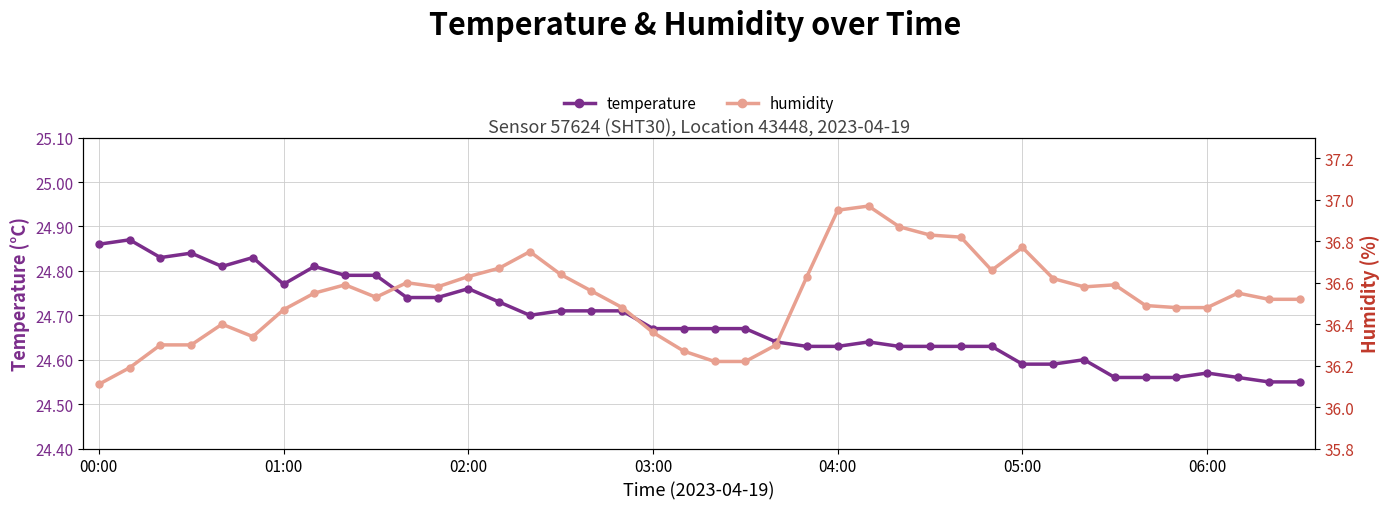

True or false: temperature has more than 0 interior local peaks.

True